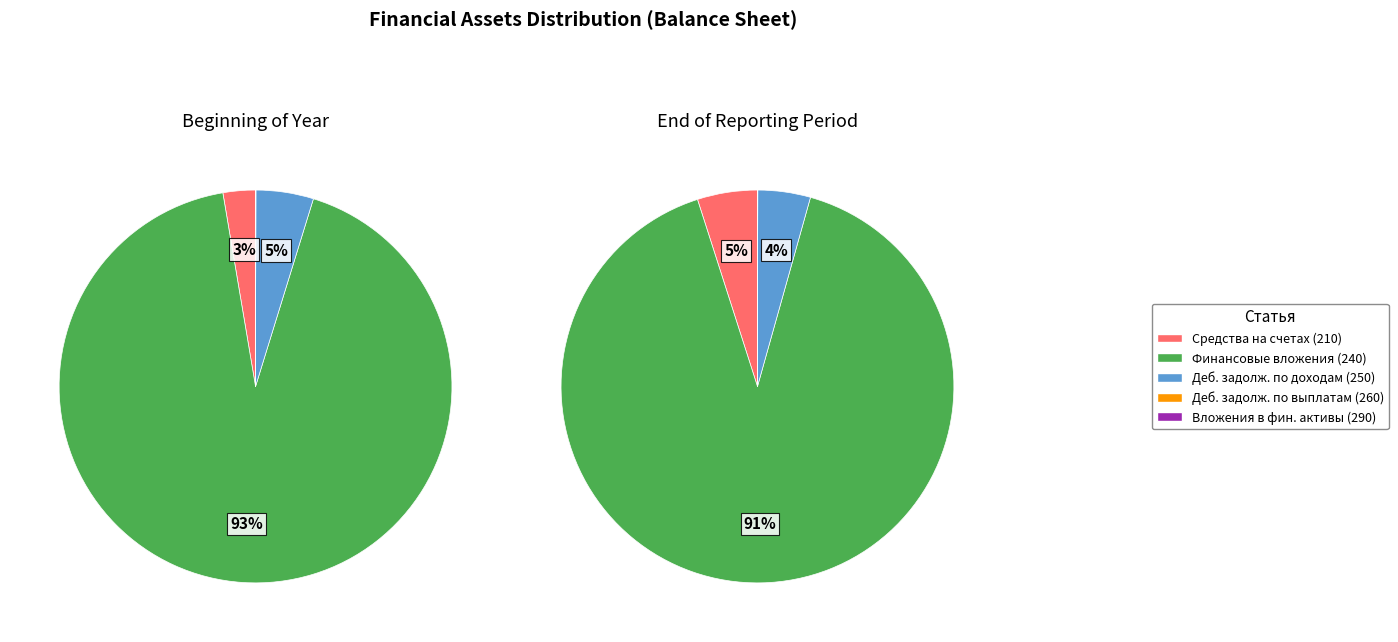

What percentage do Финансовые вложения (240) and Вложения в финансовые активы (290) together represent?

92.6%